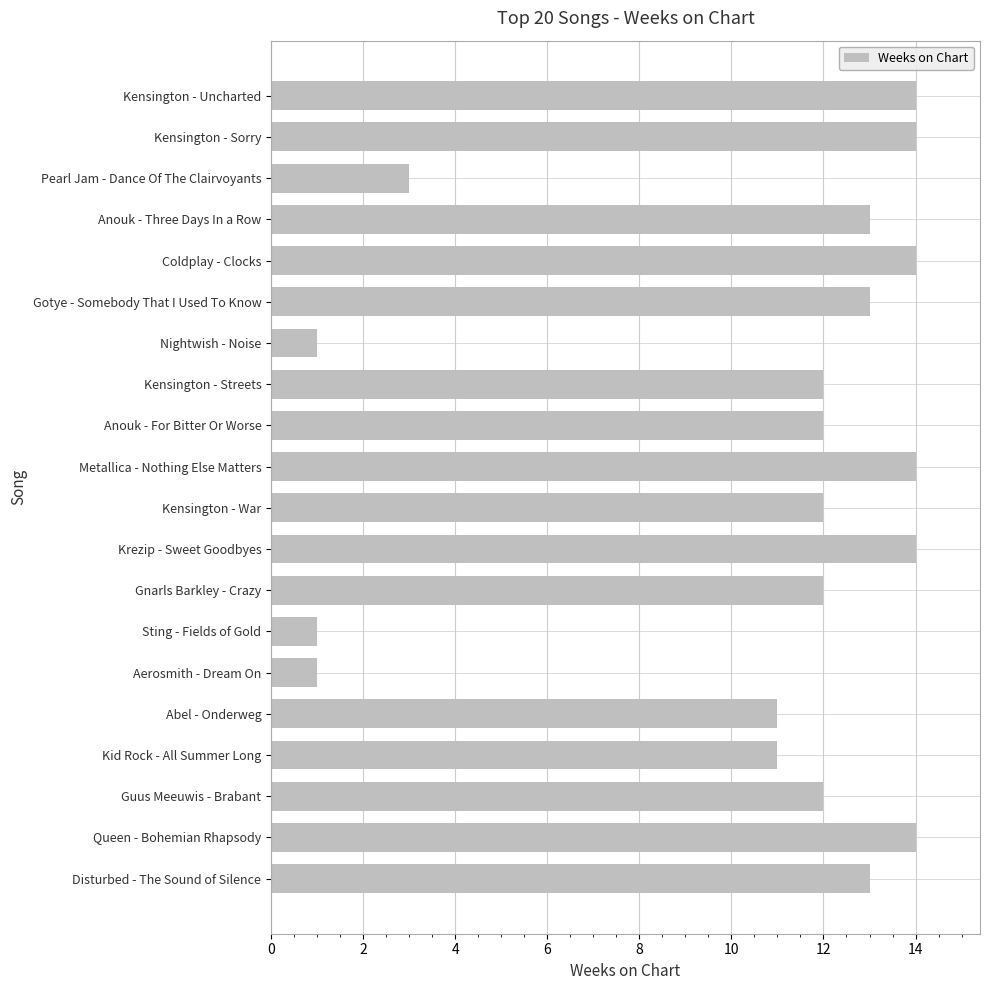

Between Kensington - Streets and Kensington - Sorry, which is larger?

Kensington - Sorry